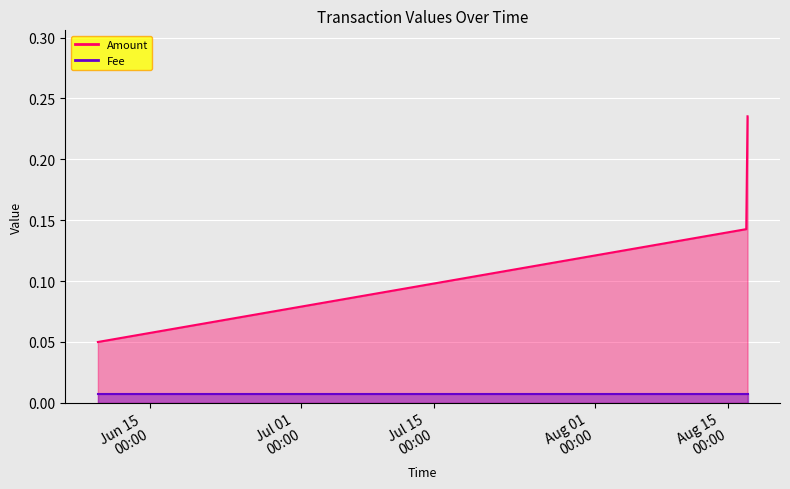

Between 2019-08-17 01:30:17 and 2019-06-09 12:23:12, which series saw the biggest shift?

Amount